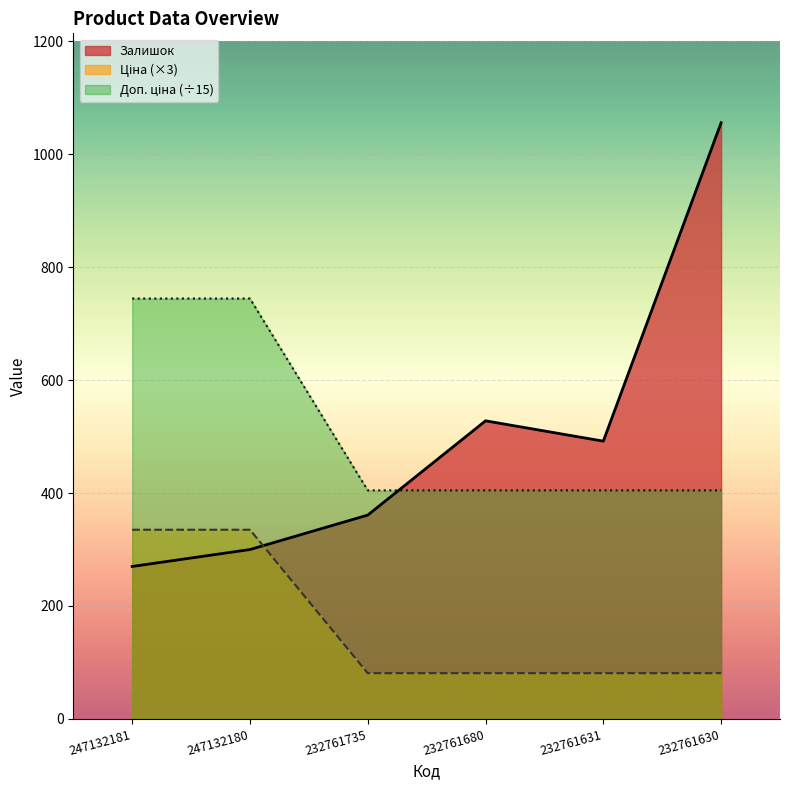

Rank the categories by Ціна value from highest to lowest.

247132181, 247132180, 232761735, 232761680, 232761631, 232761630